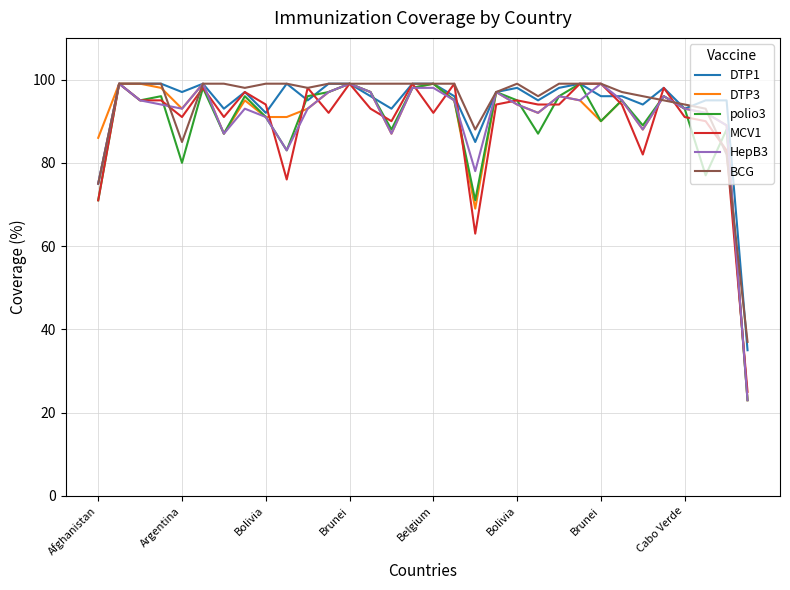

What is the highest value of the MCV1 series?

99